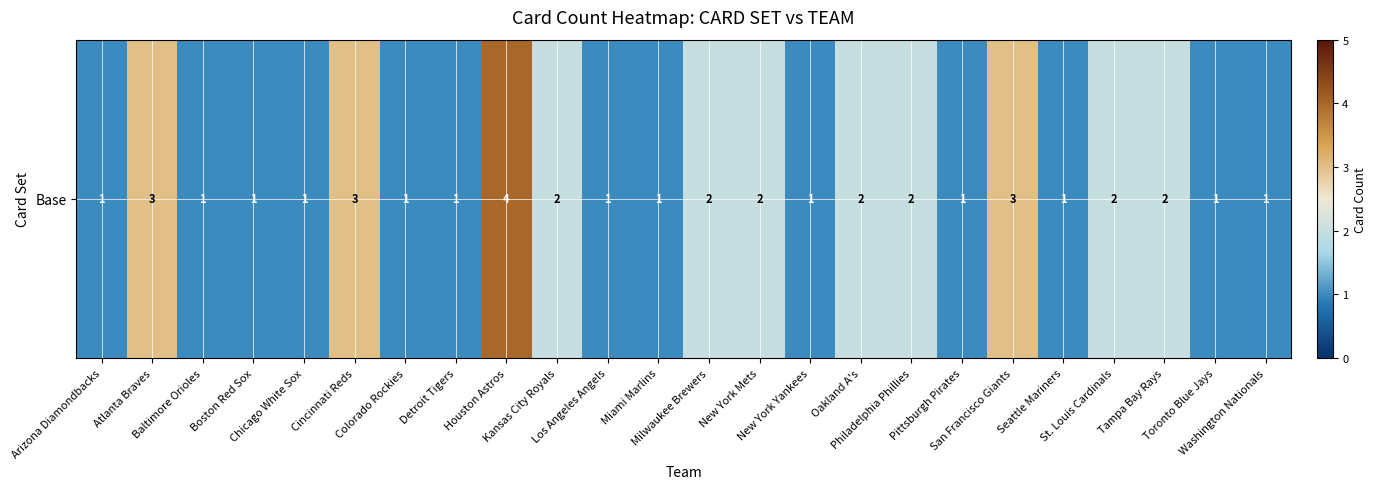

Is it true that the value at Houston Astros is 2?

False